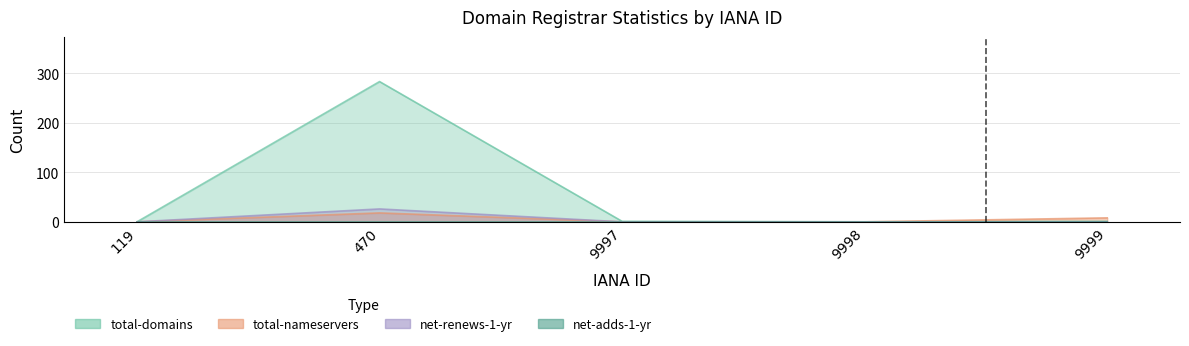

Which series has the largest total across all categories?

total-domains